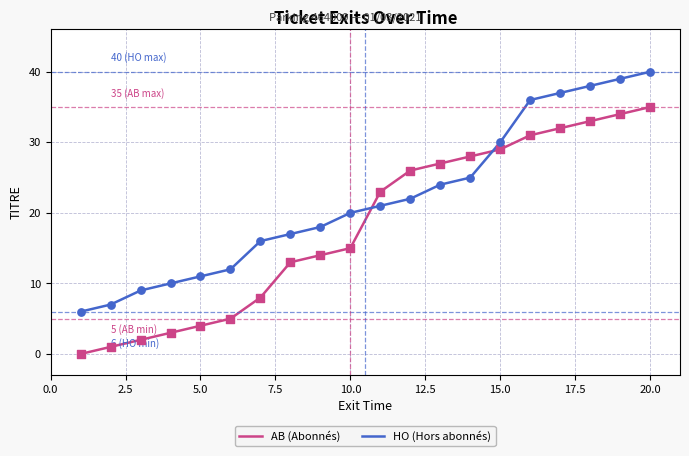

Which series contains the lowest Y value?

AB